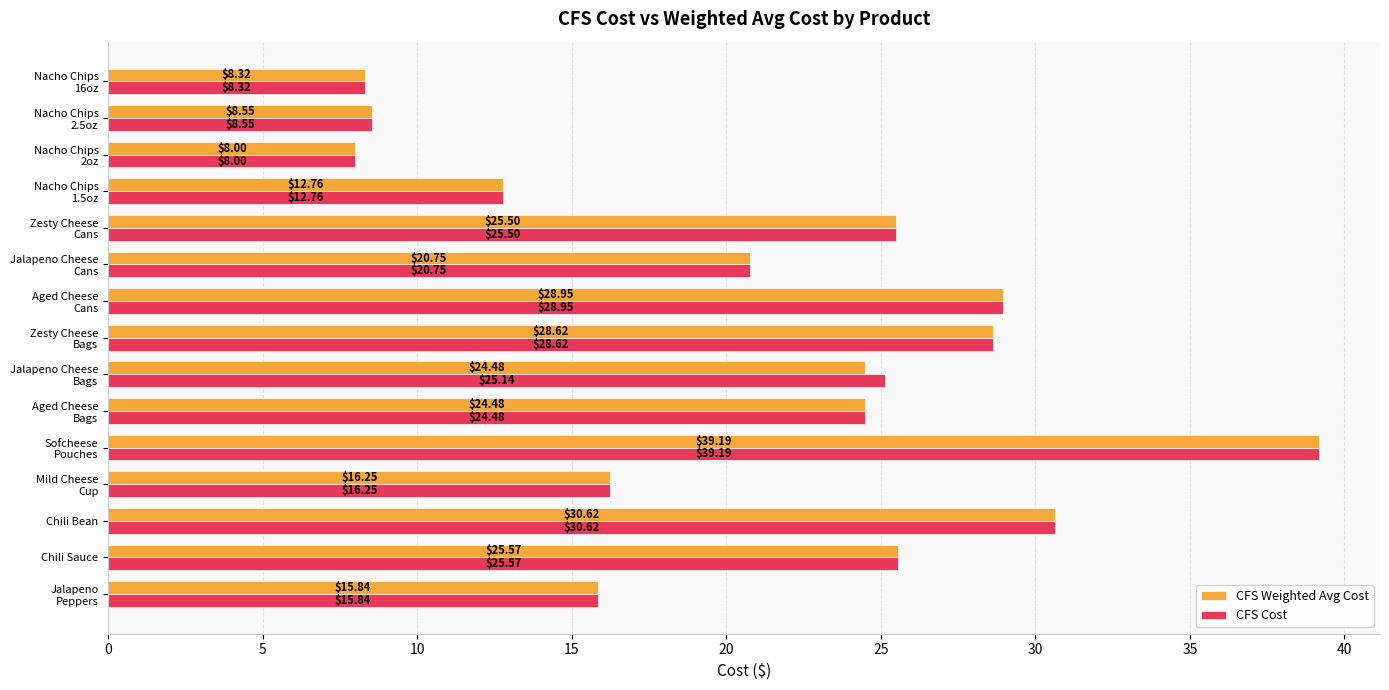

At how many categories does at least one series exceed 26?

4